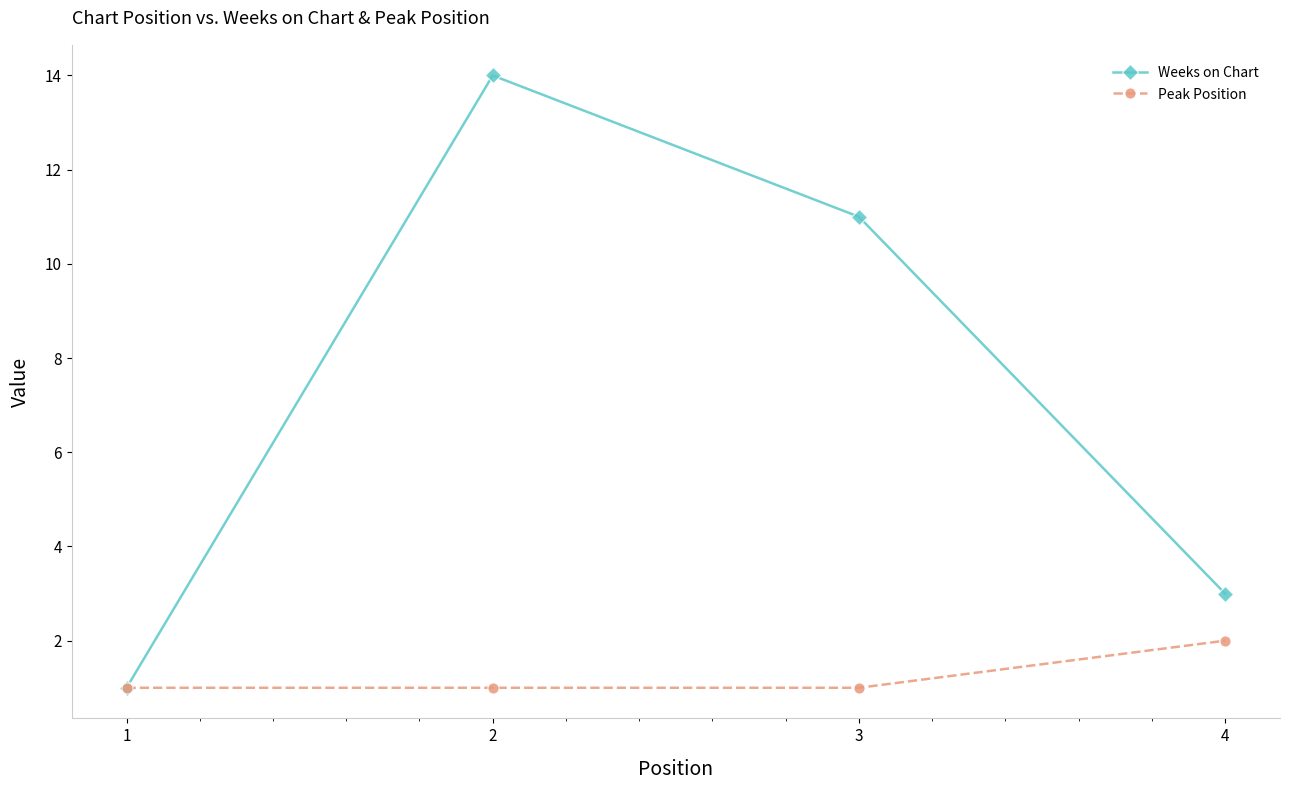

What is the lowest value of the Peak Position series?

1